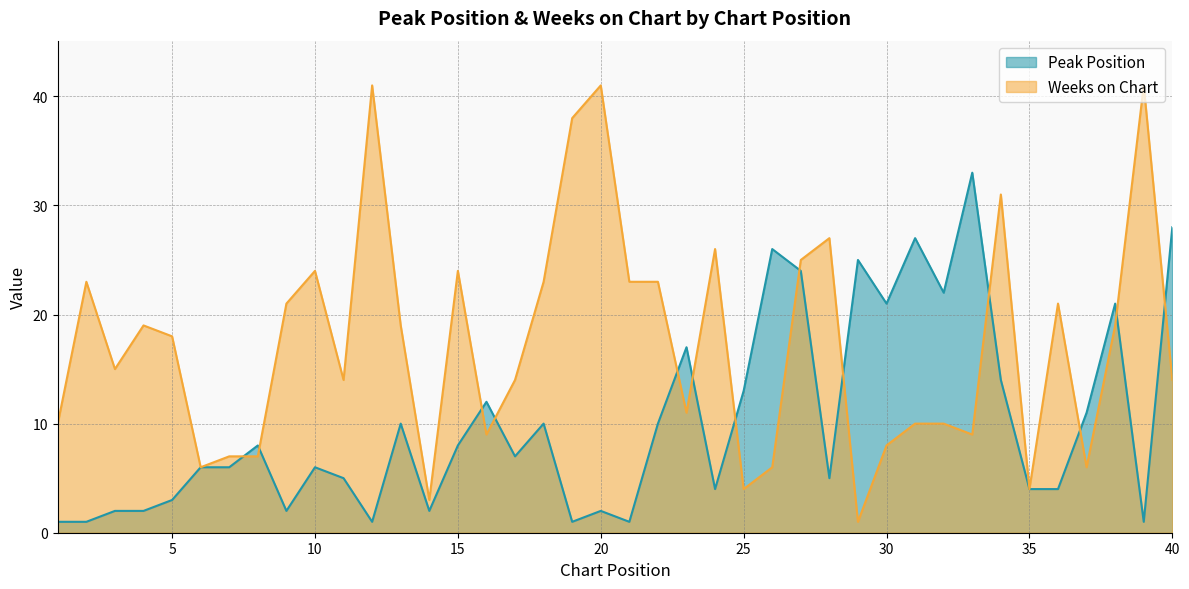

How many interior local valleys does the Weeks on Chart series have?

11